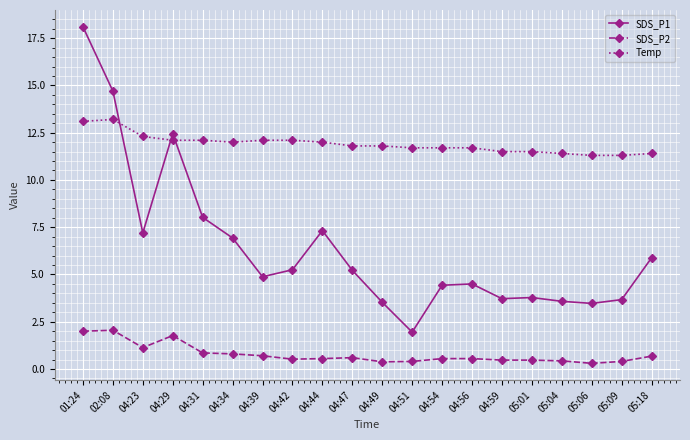

What are all the series names shown in the legend?

SDS_P1, SDS_P2, Temp